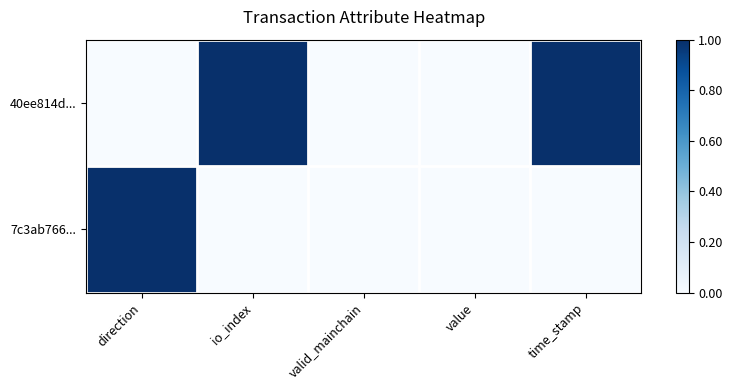

What is the total value across all series at io_index?

1